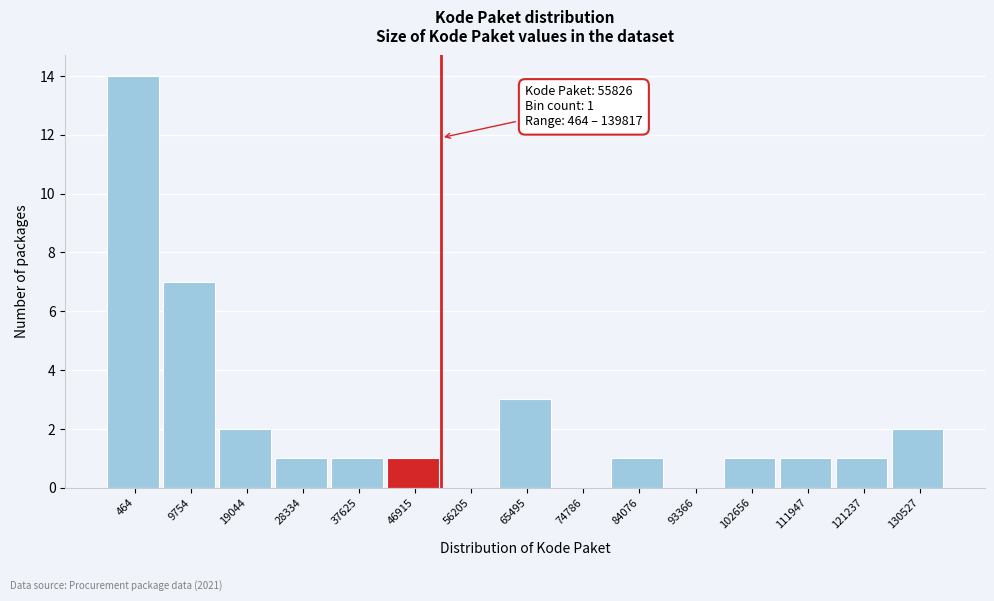

Reading right to left, list all the values displayed in this chart.

130527=2	121237=1	111947=1	102656=1	93366=0	84076=1	74786=0	65495=3	56205=0	46915=1	37625=1	28334=1	19044=2	9754=7	464=14